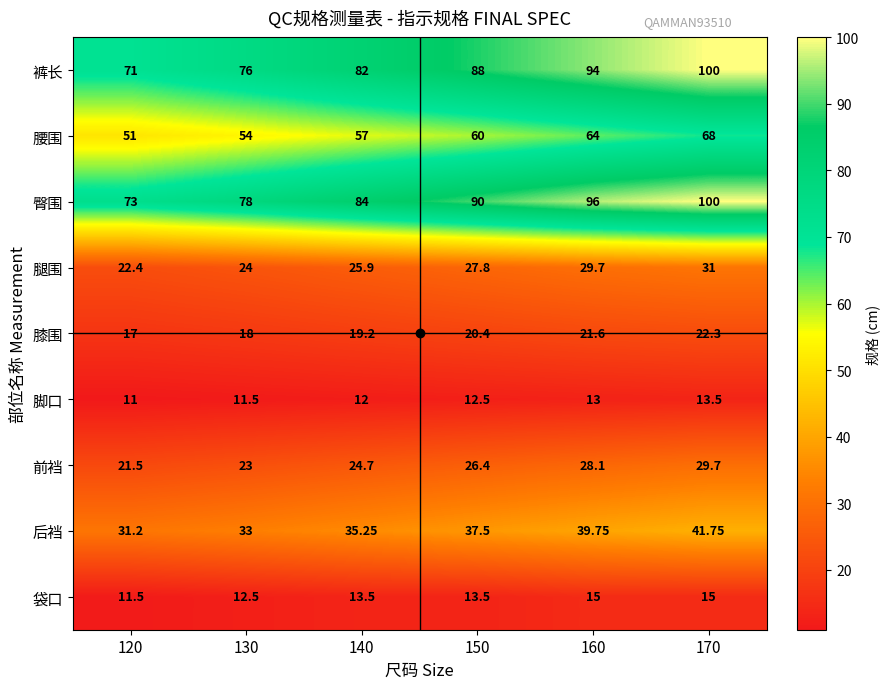

At 130, list the series in order from largest to smallest.

臀围, 裤长, 腰围, 后裆, 腿围, 前裆, 膝围, 袋口, 脚口